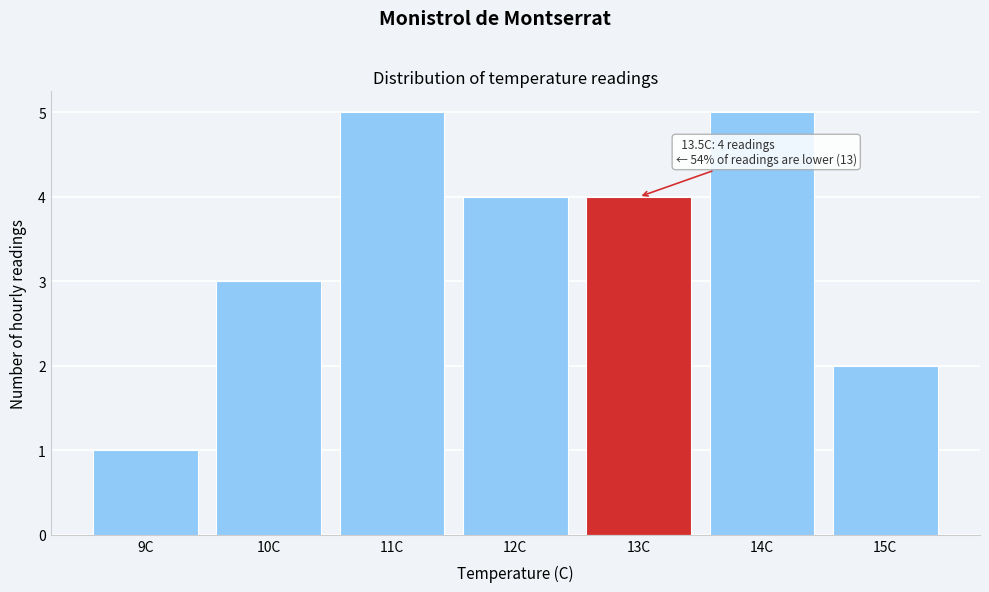

Reading left to right, what are all the values shown in this chart?

9C=1	10C=3	11C=5	12C=4	13C=4	14C=5	15C=2